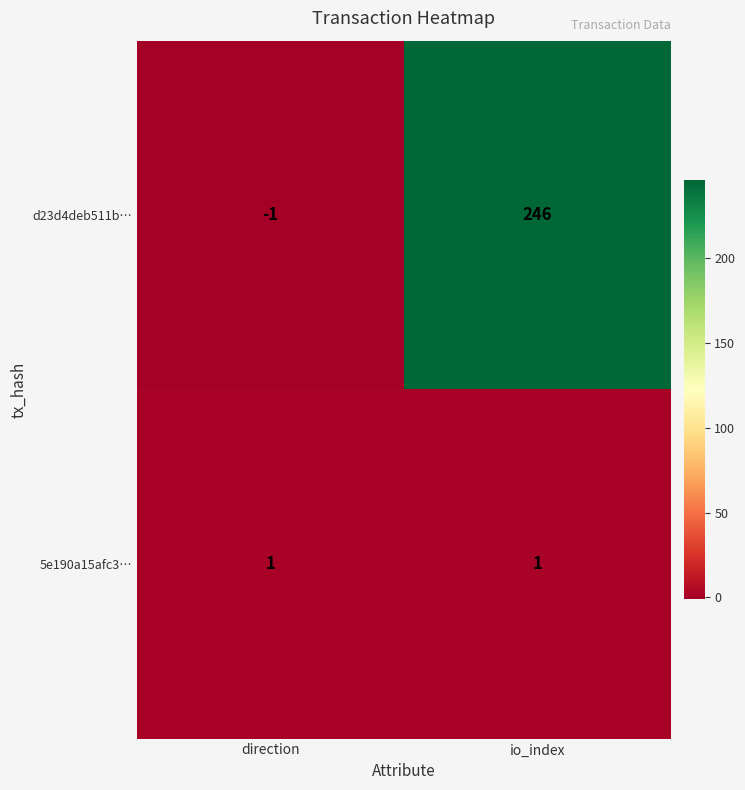

Which category has the highest value across all series?

io_index